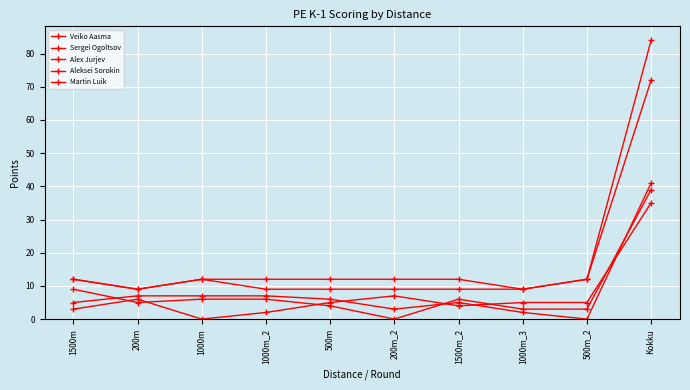

Reading left to right, what are all the values shown in this chart?

Veiko Aasma: 1500m=12	200m=9	1000m=12	1000m_2=12	500m=12	200m_2=12	1500m_2=12	1000m_3=9	500m_2=12	Kokku=84
Sergei Ogoltsov: 1500m=12	200m=9	1000m=12	1000m_2=9	500m=9	200m_2=9	1500m_2=9	1000m_3=9	500m_2=12	Kokku=72
Alex Jurjev: 1500m=5	200m=7	1000m=7	1000m_2=7	500m=6	200m_2=3	1500m_2=5	1000m_3=2	500m_2=0	Kokku=41
Aleksei Sorokin: 1500m=9	200m=5	1000m=6	1000m_2=6	500m=4	200m_2=0	1500m_2=6	1000m_3=3	500m_2=3	Kokku=39
Martin Luik: 1500m=3	200m=6	1000m=0	1000m_2=2	500m=5	200m_2=7	1500m_2=4	1000m_3=5	500m_2=5	Kokku=35